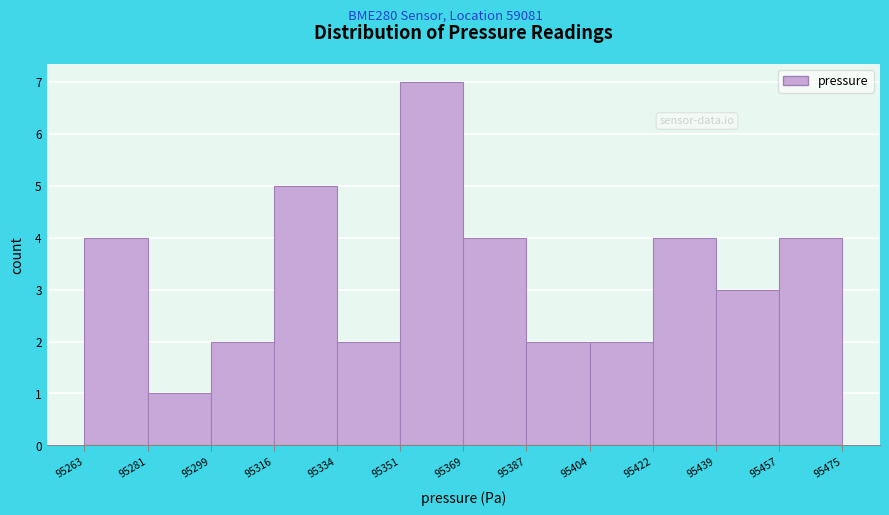

Reading left to right, transcribe this chart: for each bar, give the range it covers on the x-axis and its height. The values are not printed on the chart, so give them approximately, as read against the axis.

95263 to 95281: 4
95281 to 95299: 1
95299 to 95316: 2
95316 to 95334: 5
95334 to 95351: 2
95351 to 95369: 7
95369 to 95387: 4
95387 to 95404: 2
95404 to 95422: 2
95422 to 95439: 4
95439 to 95457: 3
95457 to 95475: 4